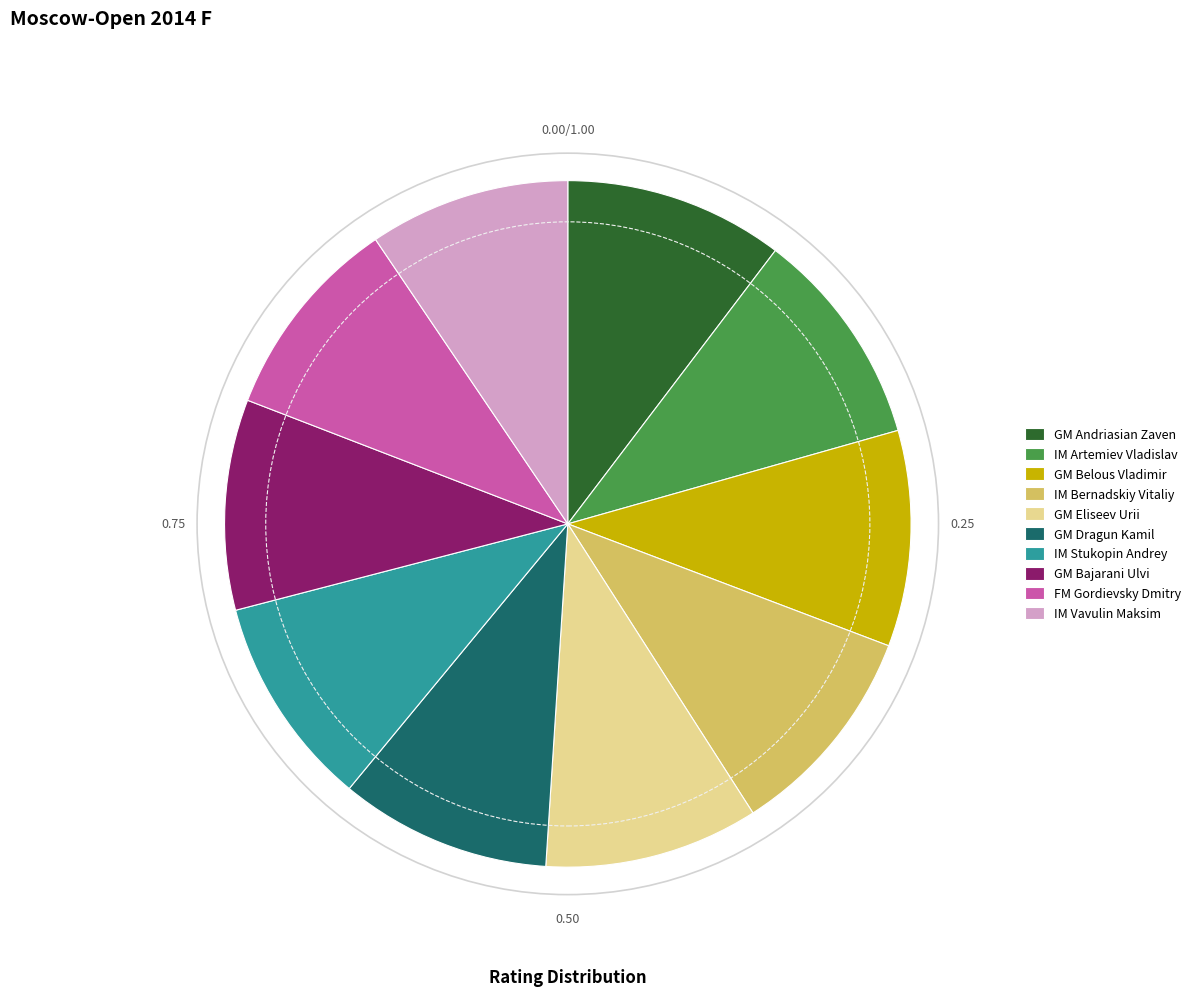

Is there any slice that represents more than half of the pie?

No